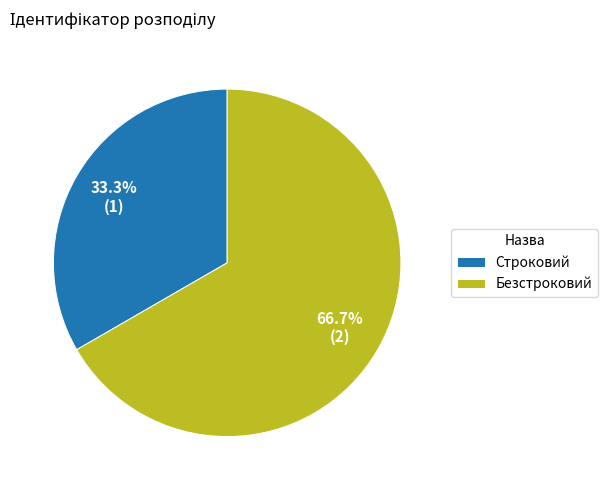

The Безстроковий slice represents 67% of the pie. True or false?

True